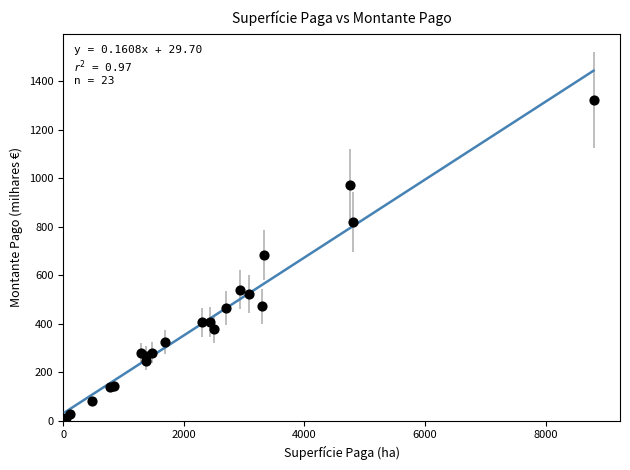

What Y value in the scatter plot is closest to 664?

683.9